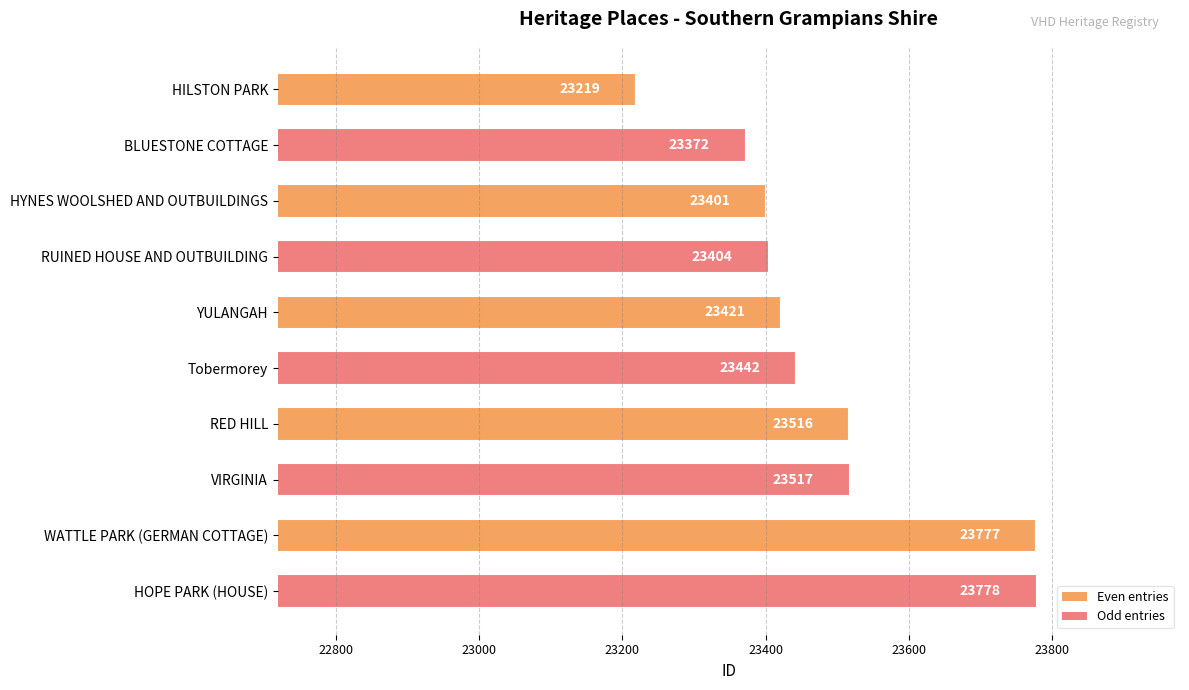

How many bars are there in total?

10